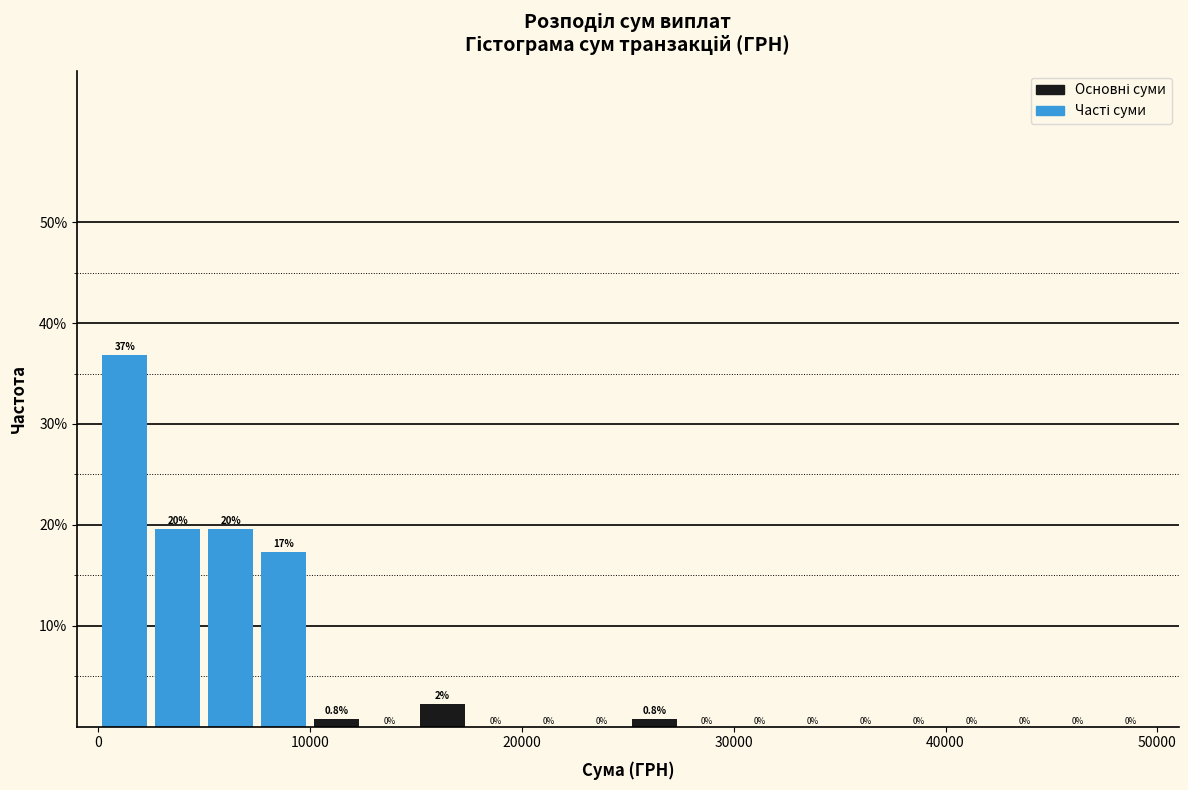

Around what value on the x-axis is the tallest bar? Give the approximate position of its centre, as read against the axis.

1000